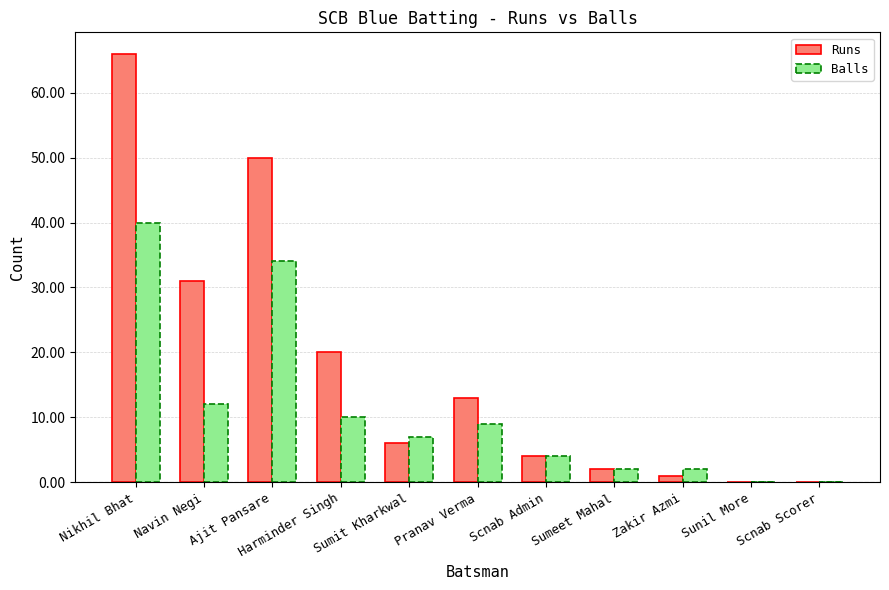

Which series changed the most between Ajit Pansare and Pranav Verma?

Runs